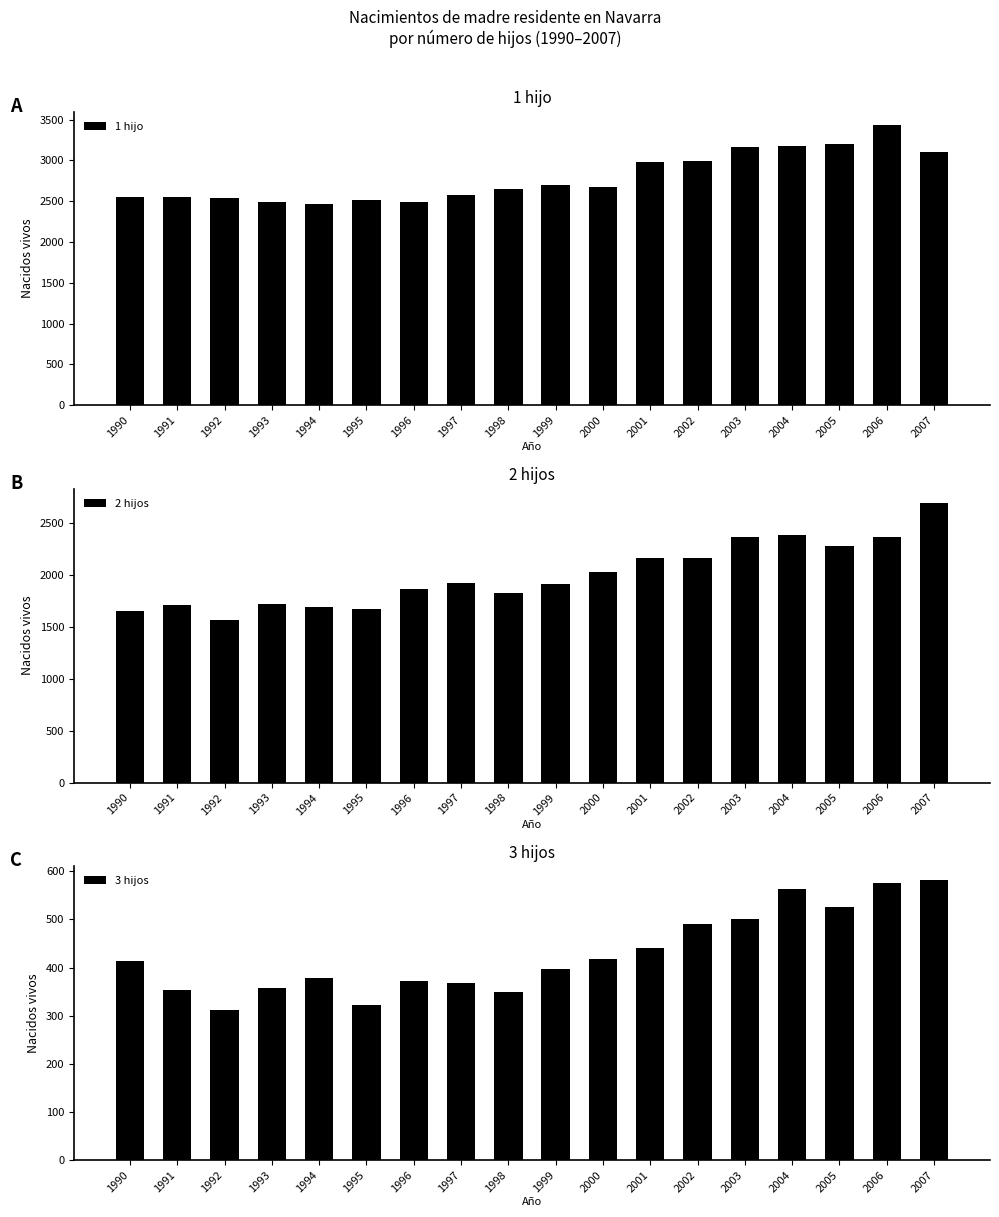

How many distinct data groups are displayed?

3